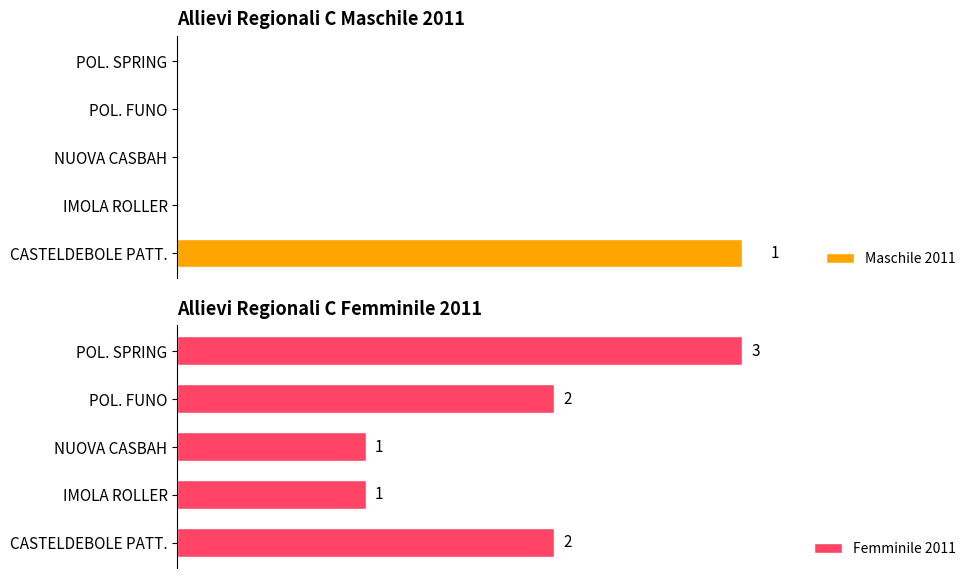

Between NUOVA CASBAH and POL. SPRING, which series saw the biggest shift?

Femminile 2011